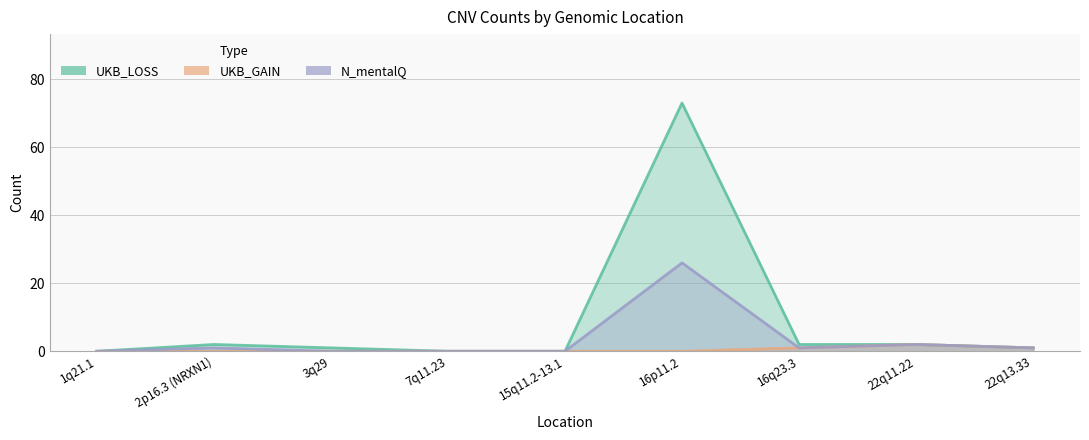

List the labels in order of UKB_GAIN value, smallest first.

1q21.1, 2p16.3 (NRXN1), 3q29, 7q11.23, 15q11.2-13.1, 16p11.2, 16q23.3, 22q13.33, 22q11.22